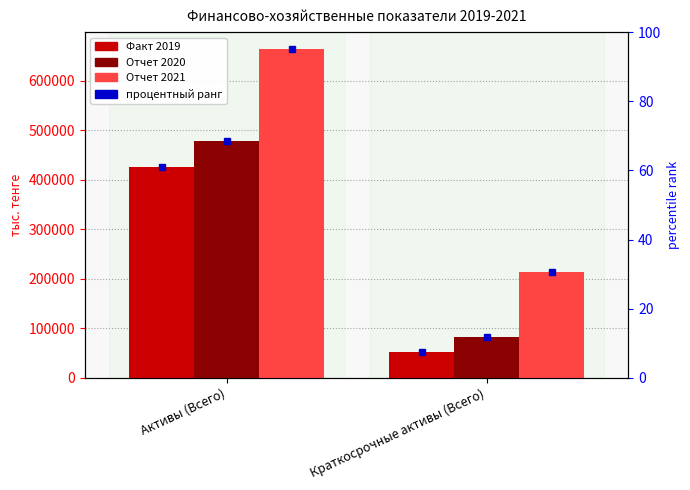

At which category is the sum across all series the highest?

Активы (Всего)